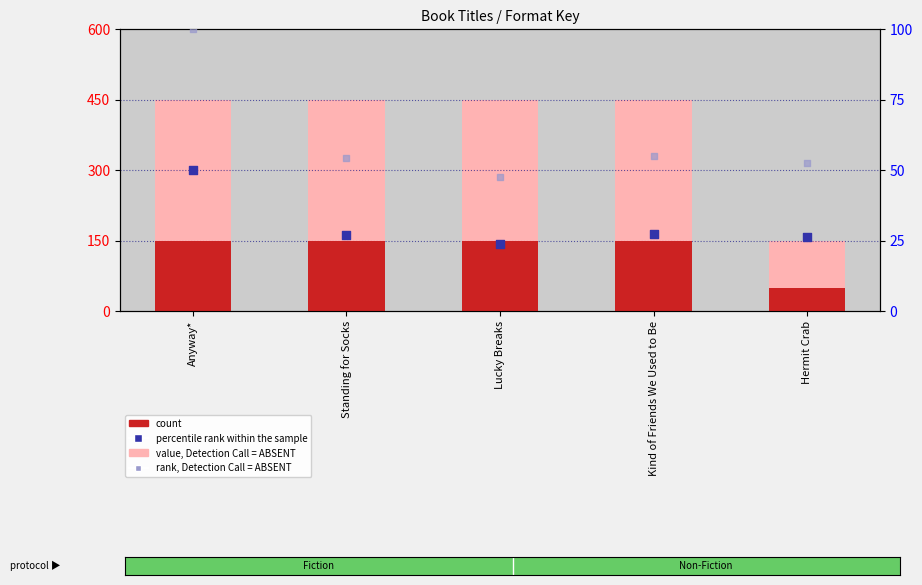

At how many categories does at least one series exceed 99?

5